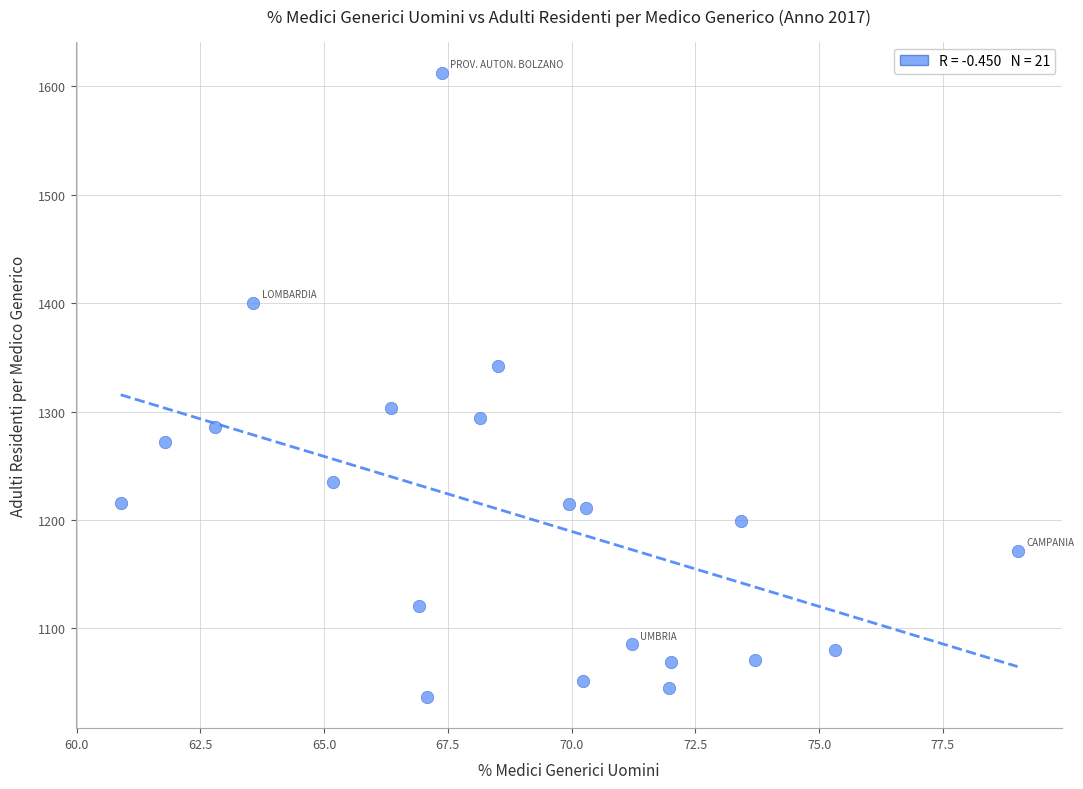

What is the range of Y values (max minus min)?

575.9